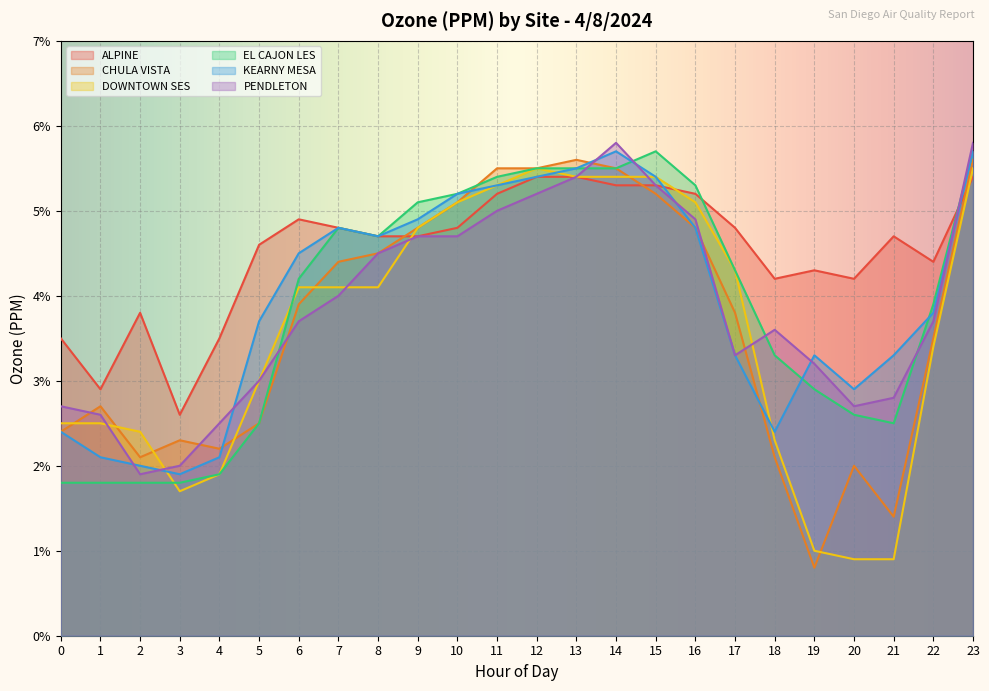

How many categories are shown in the chart?

24